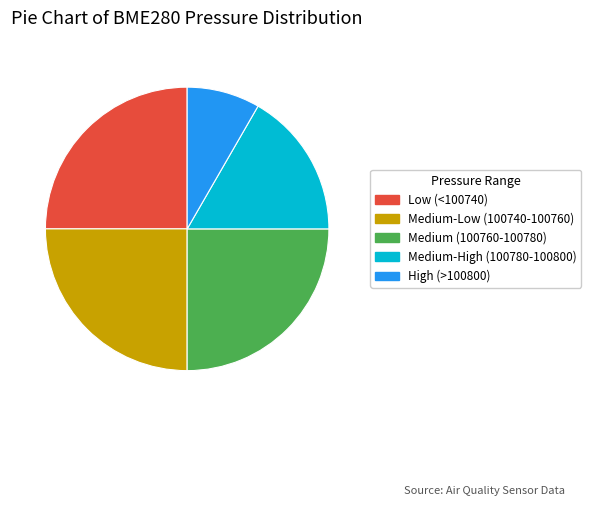

Approximately how many times larger is the value at Low (<100740) compared to High (>100800)?

3.0